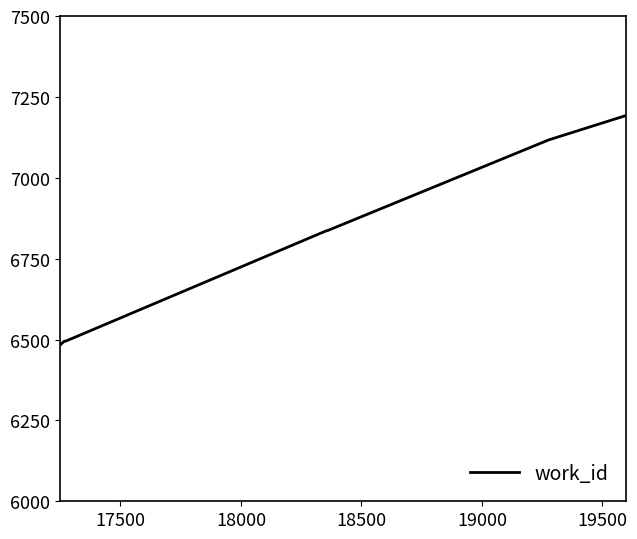

What is the smallest value displayed?

6482